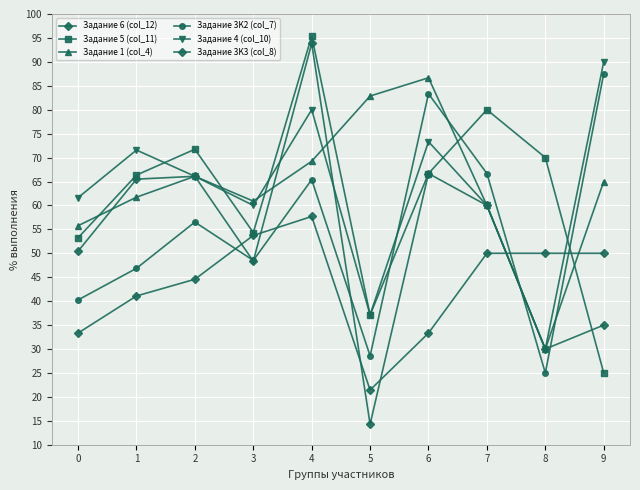

The Задание 1 (col_4) series shows 27.6 at 6. True or false?

False